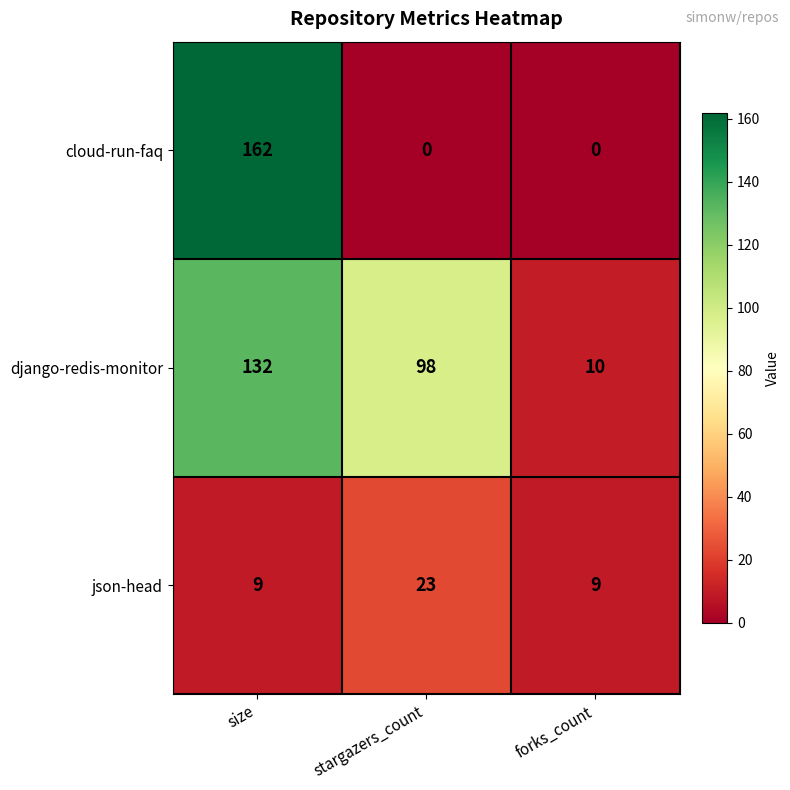

Which series changed the most between stargazers_count and forks_count?

django-redis-monitor